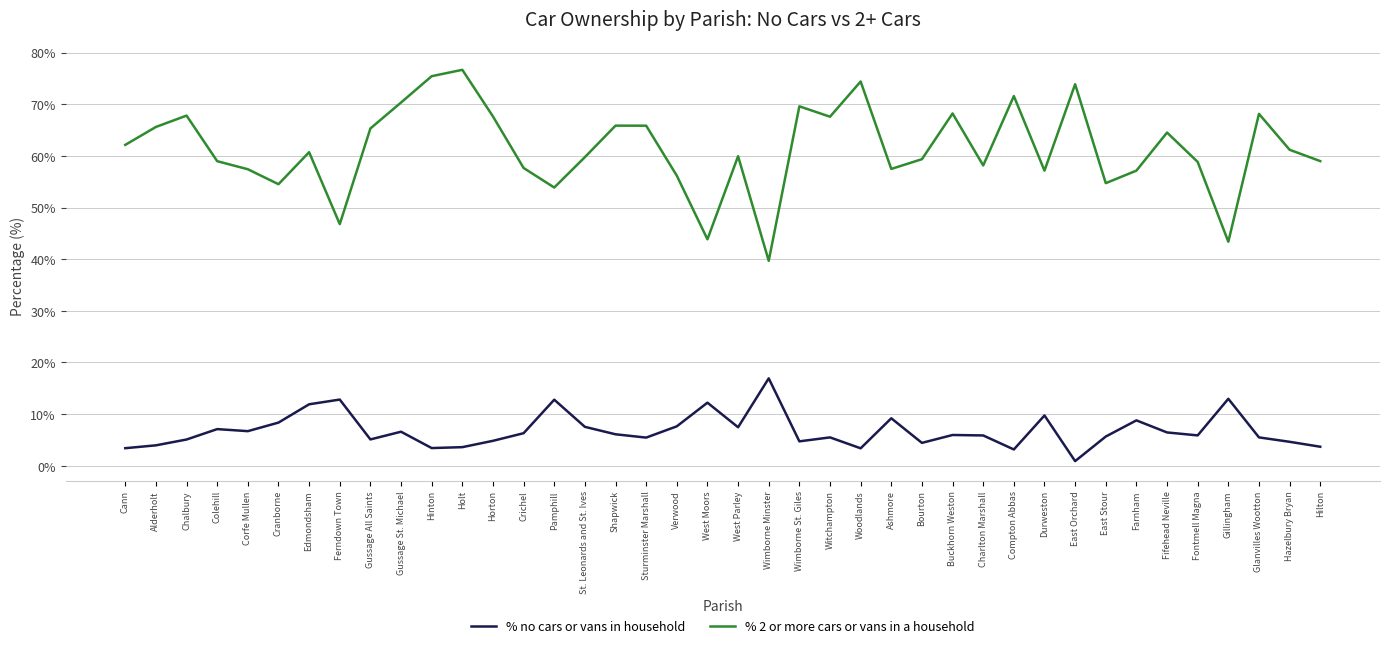

What position from the right is Charlton Marshall?

12